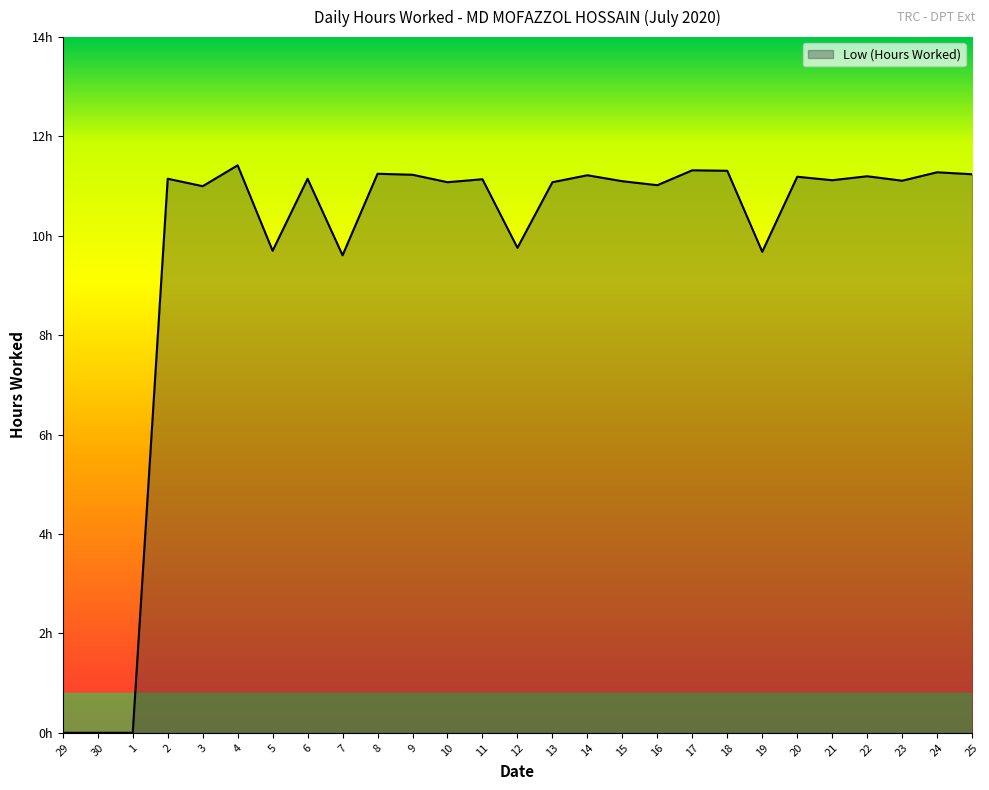

Is this an area chart (filled region under the line)?

Yes